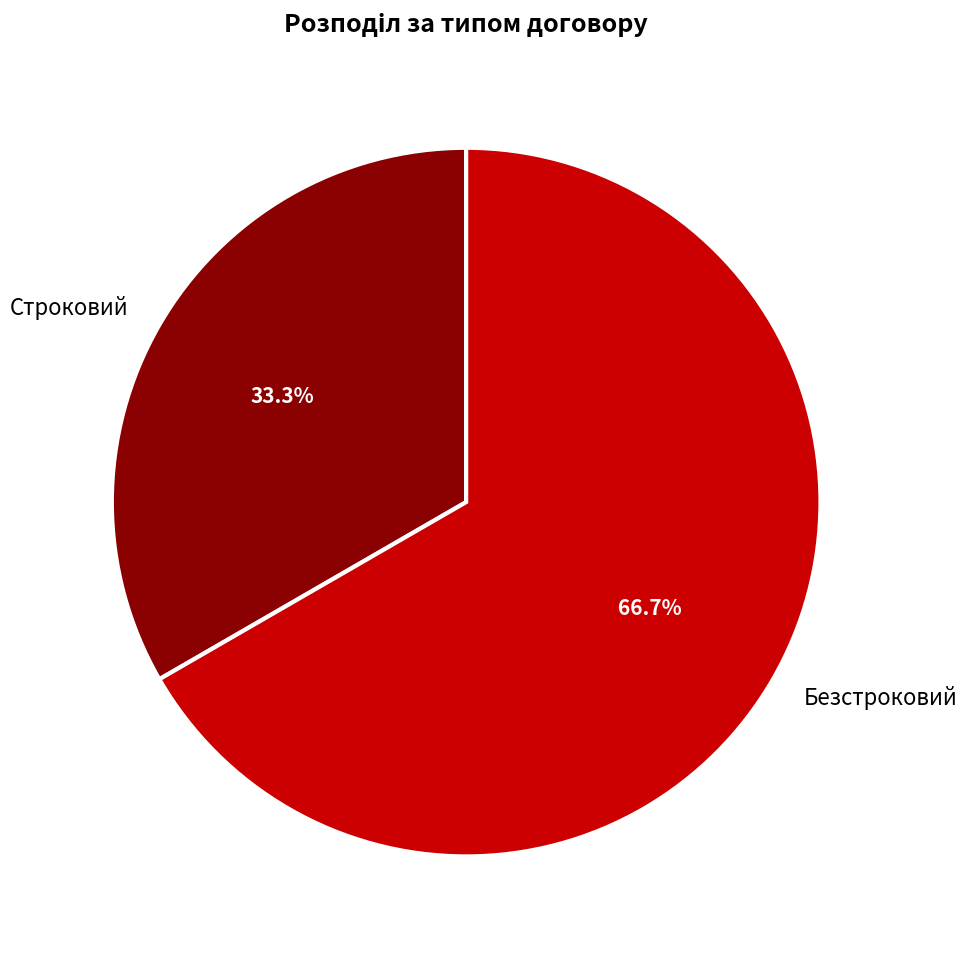

Which has a higher value, Строковий or Безстроковий?

Безстроковий